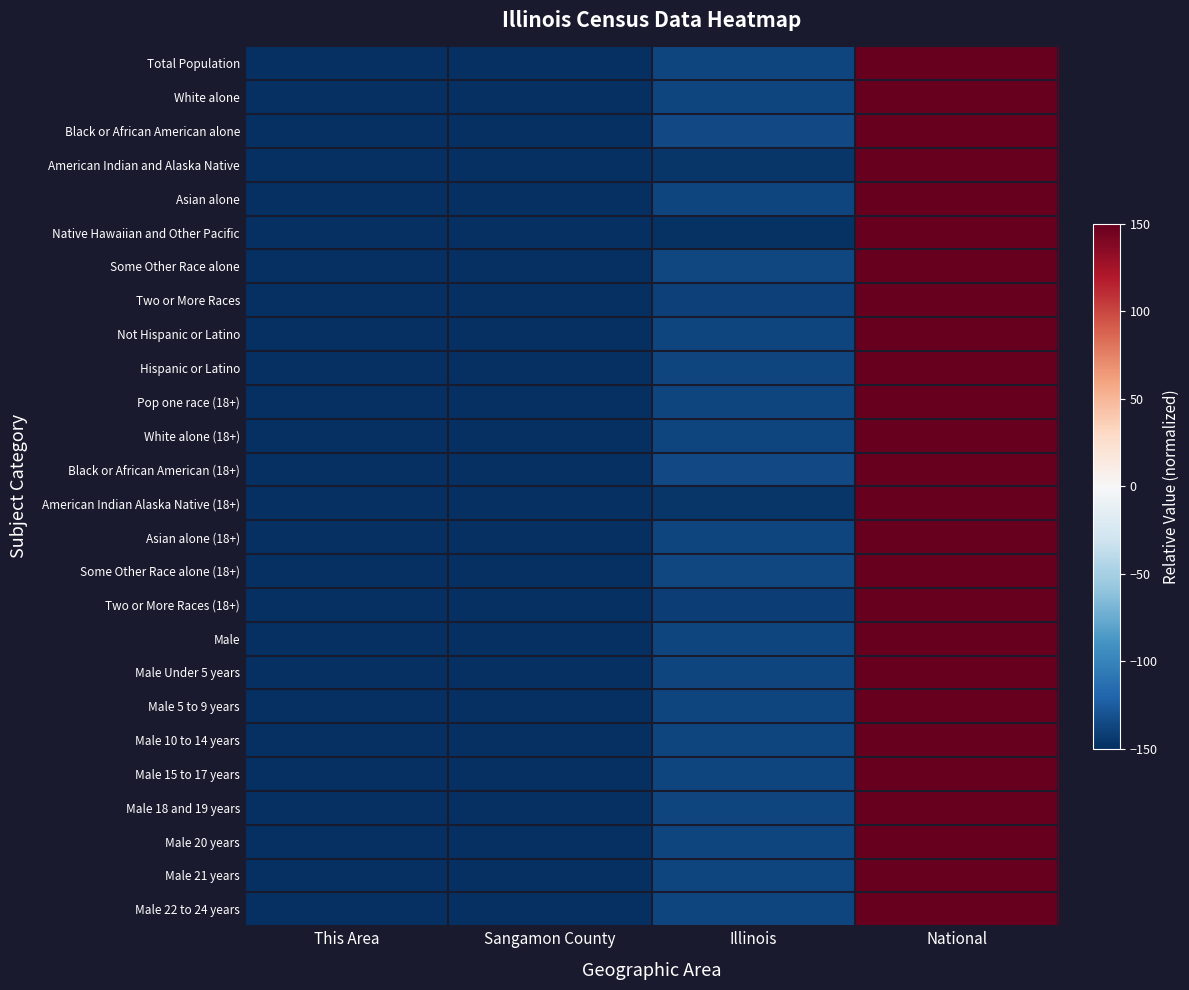

Reading right to left, extract all data points from this chart.

Total Population: National=150.0	Illinois=-137.5	Sangamon County=-150.0	This Area=-150.0
White alone: National=150.0	Illinois=-137.7	Sangamon County=-150.0	This Area=-150.0
Black or African American alone: National=150.0	Illinois=-135.6	Sangamon County=-149.8	This Area=-150.0
American Indian and Alaska Native: National=150.0	Illinois=-145.5	Sangamon County=-150.0	This Area=-150.0
Asian alone: National=150.0	Illinois=-138.0	Sangamon County=-149.9	This Area=-150.0
Native Hawaiian and Other Pacific: National=150.0	Illinois=-147.8	Sangamon County=-150.0	This Area=-150.0
Some Other Race alone: National=150.0	Illinois=-136.5	Sangamon County=-150.0	This Area=-150.0
Two or More Races: National=150.0	Illinois=-140.3	Sangamon County=-149.9	This Area=-150.0
Not Hispanic or Latino: National=150.0	Illinois=-137.5	Sangamon County=-149.8	This Area=-150.0
Hispanic or Latino: National=150.0	Illinois=-138.0	Sangamon County=-150.0	This Area=-150.0
Pop one race (18+): National=150.0	Illinois=-137.5	Sangamon County=-149.8	This Area=-150.0
White alone (18+): National=150.0	Illinois=-137.7	Sangamon County=-149.8	This Area=-150.0
Black or African American (18+): National=150.0	Illinois=-135.7	Sangamon County=-149.8	This Area=-150.0
American Indian Alaska Native (18+): National=150.0	Illinois=-145.5	Sangamon County=-150.0	This Area=-150.0
Asian alone (18+): National=150.0	Illinois=-138.0	Sangamon County=-149.9	This Area=-150.0
Some Other Race alone (18+): National=150.0	Illinois=-136.7	Sangamon County=-150.0	This Area=-150.0
Two or More Races (18+): National=150.0	Illinois=-140.8	Sangamon County=-149.9	This Area=-150.0
Male: National=150.0	Illinois=-137.6	Sangamon County=-149.8	This Area=-150.0
Male Under 5 years: National=150.0	Illinois=-137.6	Sangamon County=-149.8	This Area=-150.0
Male 5 to 9 years: National=150.0	Illinois=-137.3	Sangamon County=-149.8	This Area=-150.0
Male 10 to 14 years: National=150.0	Illinois=-137.3	Sangamon County=-149.8	This Area=-150.0
Male 15 to 17 years: National=150.0	Illinois=-137.2	Sangamon County=-149.8	This Area=-150.0
Male 18 and 19 years: National=150.0	Illinois=-137.8	Sangamon County=-149.8	This Area=-150.0
Male 20 years: National=150.0	Illinois=-138.0	Sangamon County=-149.8	This Area=-150.0
Male 21 years: National=150.0	Illinois=-138.1	Sangamon County=-149.9	This Area=-150.0
Male 22 to 24 years: National=150.0	Illinois=-137.7	Sangamon County=-149.8	This Area=-150.0